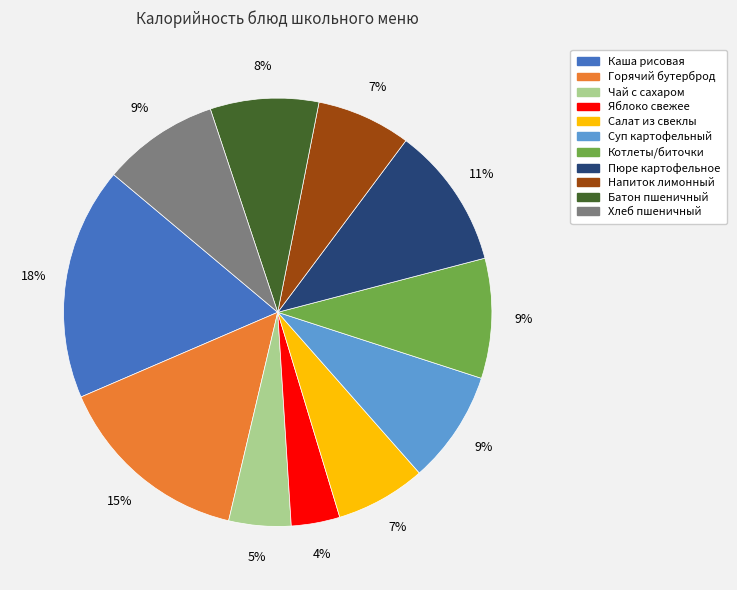

To the nearest percent, what is the combined percentage of Напиток лимонный and Каша рисовая?

25%